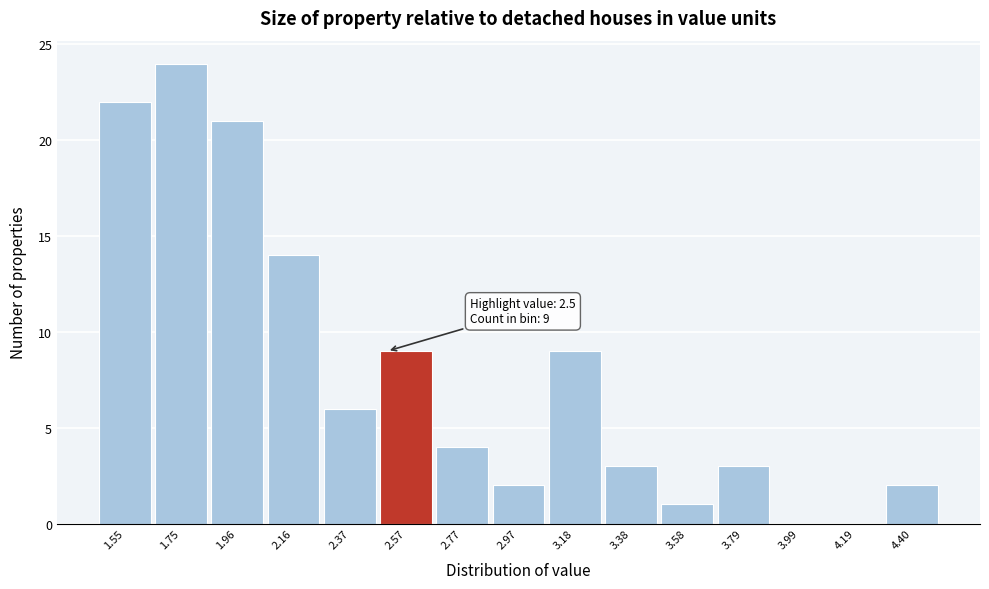

Over which range of the x-axis is the bar tallest?

1.65 to 1.85